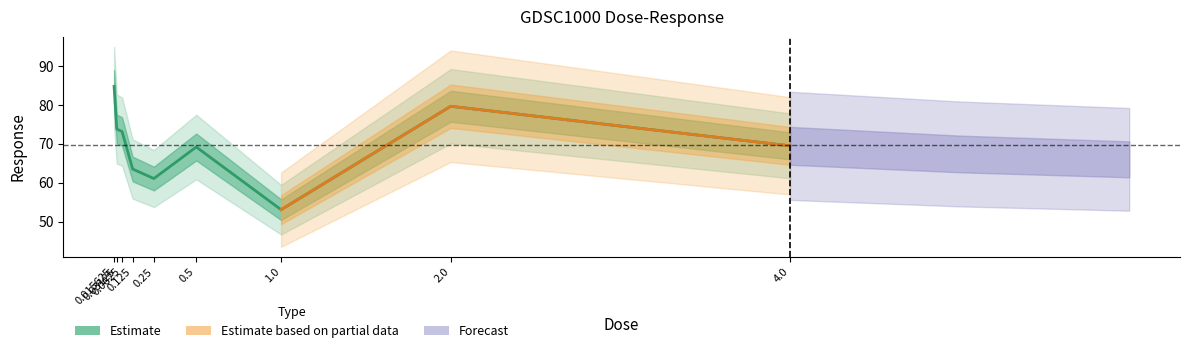

How many data points are less than 69?

3